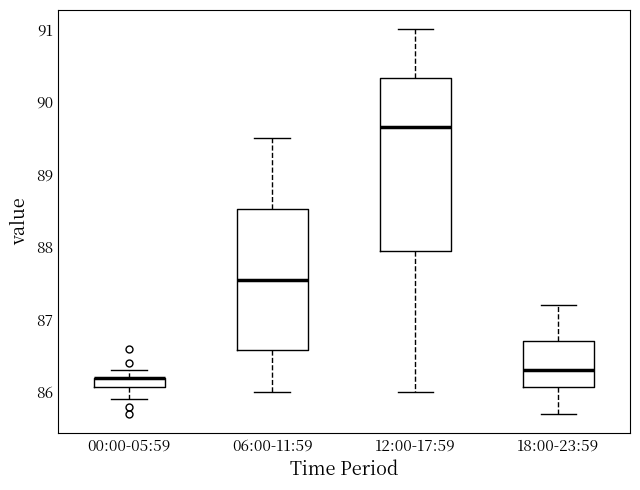

Which box is the tallest, from its lower edge to its upper edge?

12:00-17:59